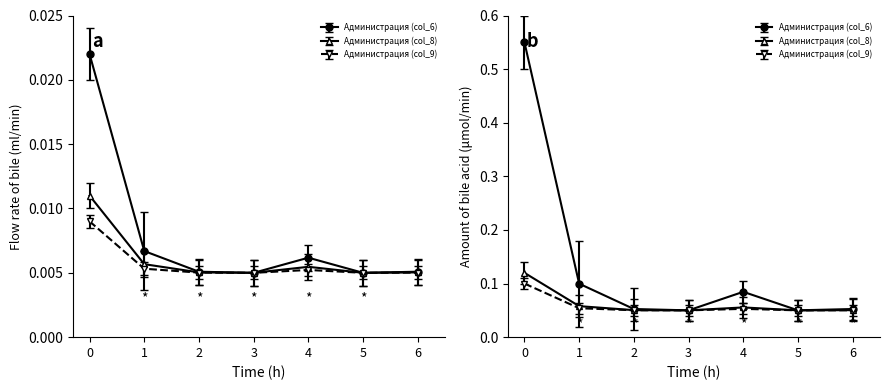

Where is Администрация (col_6) nearest to the value 0?

3